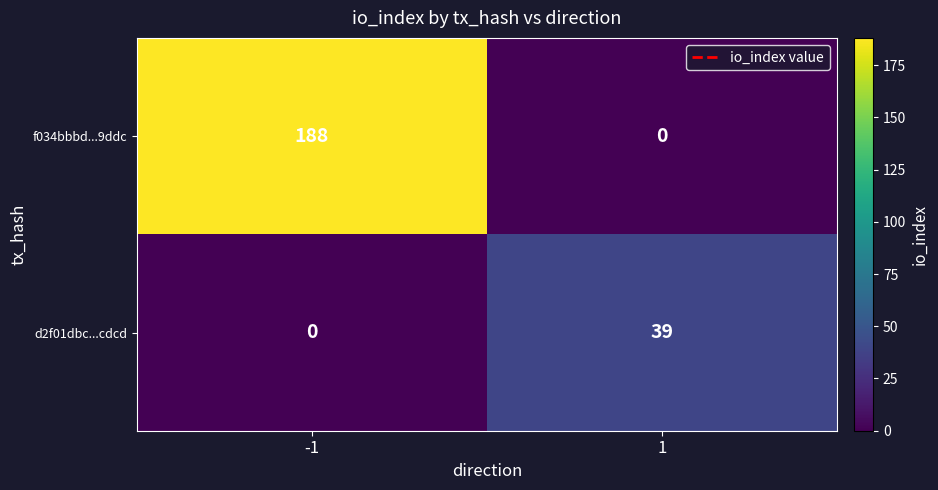

Rank the series by their average value, from highest to lowest.

f034bbbd...9ddc, d2f01dbc...cdcd